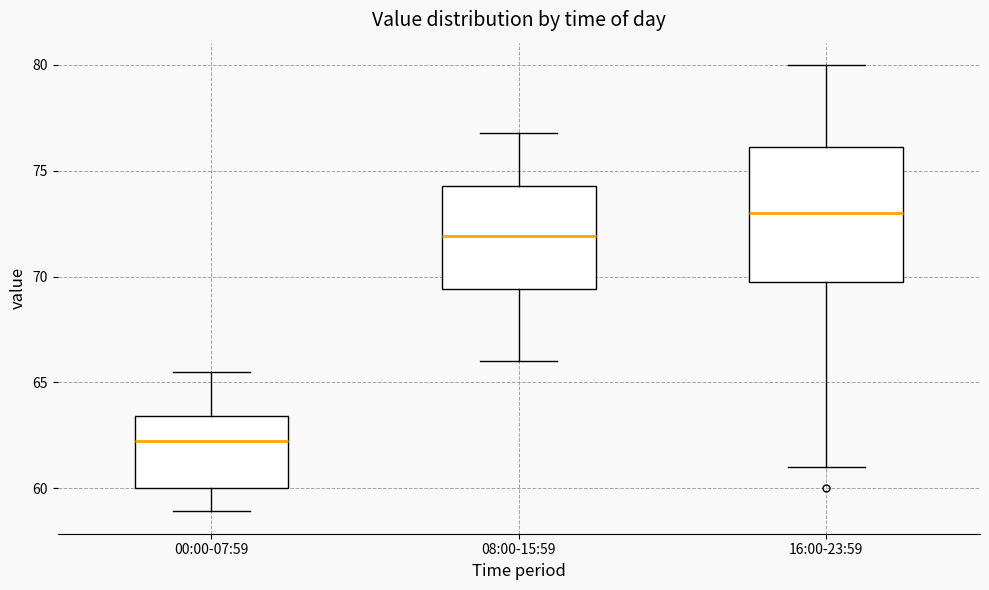

Where is the upper edge of the box for 00:00-07:59 on the y-axis? The values are not printed on the chart, so give them approximately, as read against the axis.

63.5